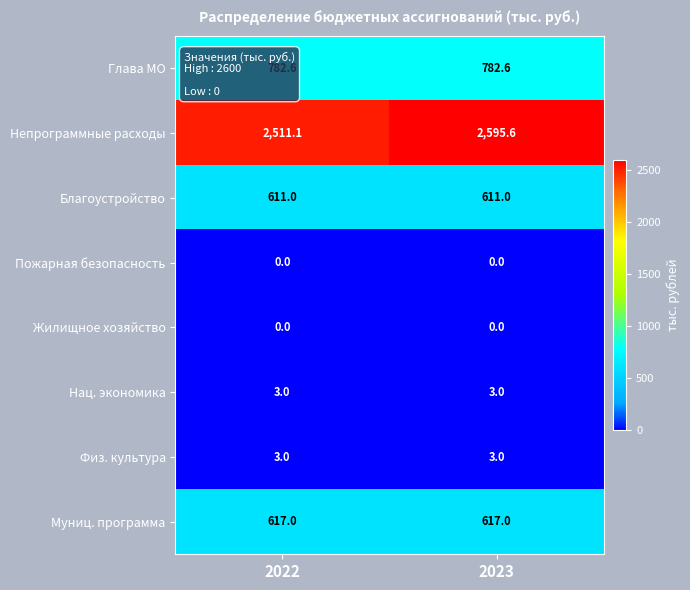

Which label corresponds to the largest value in the chart?

2023